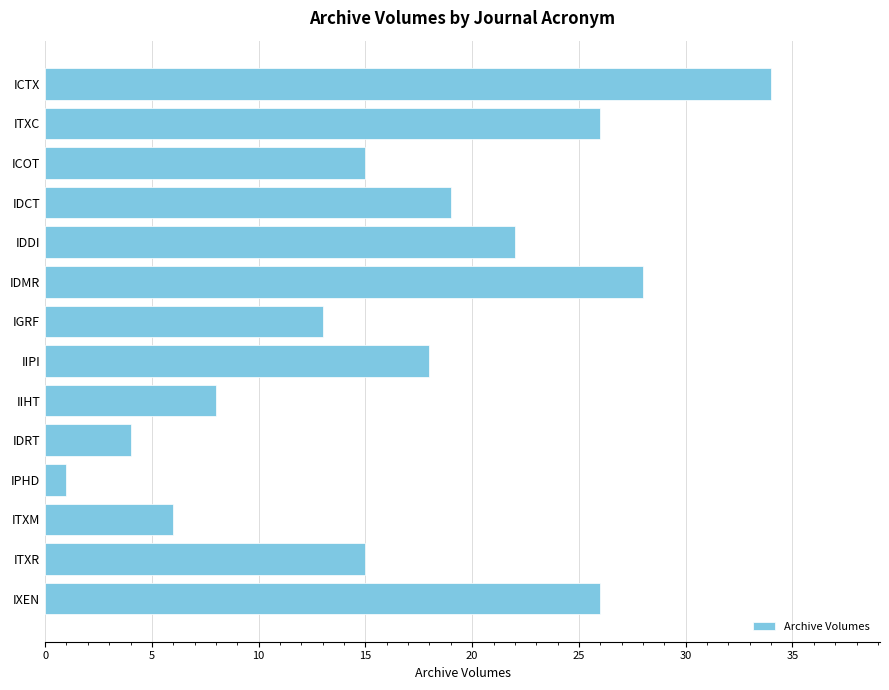

What is the difference between the second highest and second lowest values?

24